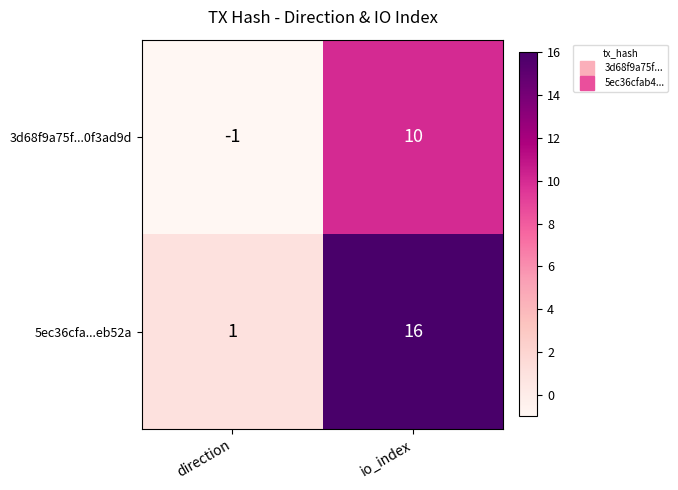

What is the sum of the 5ec36cfa...eb52a values at direction and io_index?

17